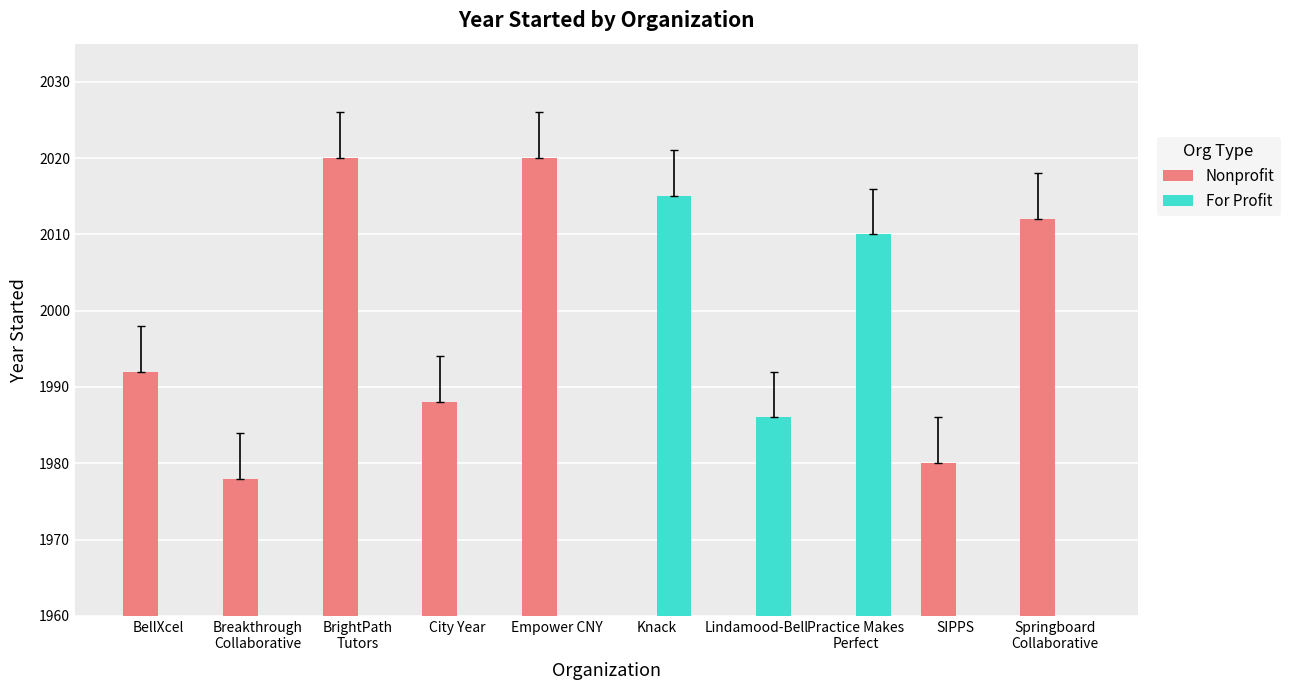

Reading right to left, what are all the values shown in this chart?

Nonprofit: Springboard
Collaborative=2012	SIPPS=1980	Practice Makes
Perfect=0	Lindamood-Bell=0	Knack=0	Empower CNY=2020	City Year=1988	BrightPath
Tutors=2020	Breakthrough
Collaborative=1978	BellXcel=1992
For Profit: Springboard
Collaborative=0	SIPPS=0	Practice Makes
Perfect=2010	Lindamood-Bell=1986	Knack=2015	Empower CNY=0	City Year=0	BrightPath
Tutors=0	Breakthrough
Collaborative=0	BellXcel=0